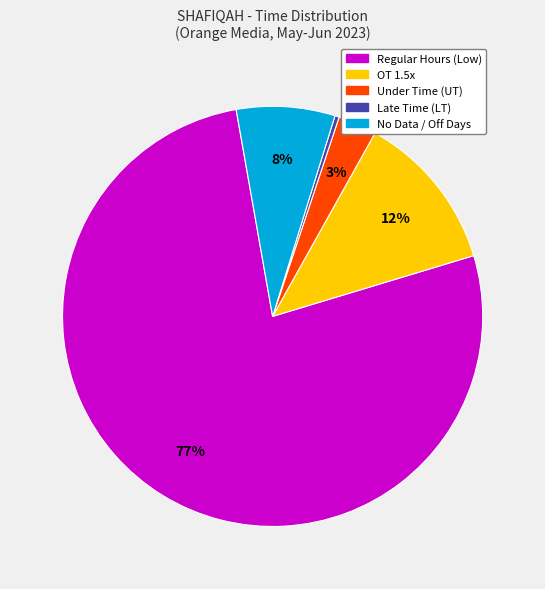

To the nearest percent, what is the difference between the largest and smallest slice percentages?

77%